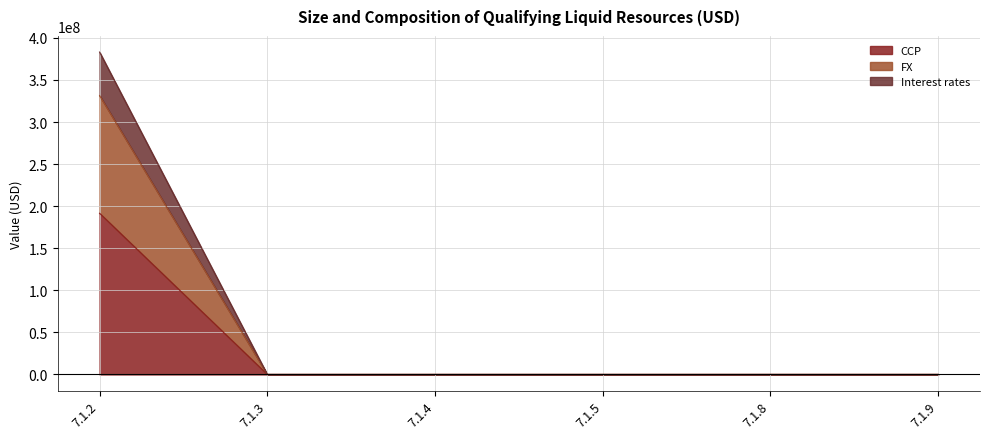

True or false: Interest rates and FX intersect in this chart.

False